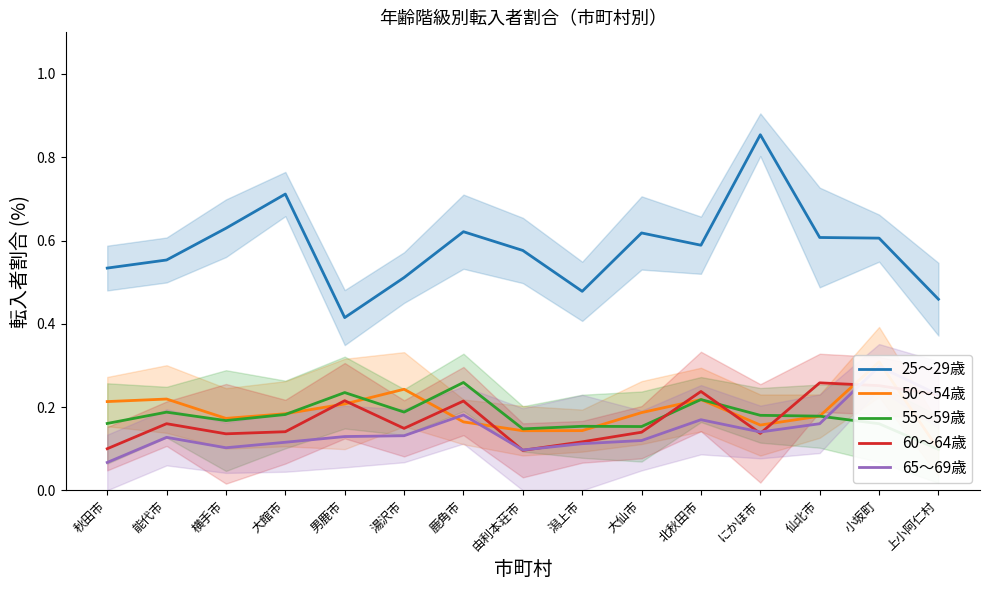

Rank the series by their maximum value, from highest to lowest.

25～29歳, 50～54歳, 65～69歳, 55～59歳, 60～64歳